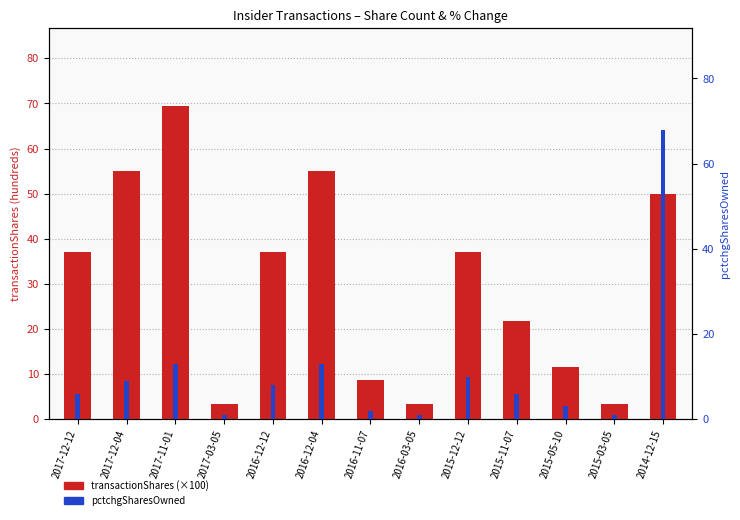

Rank the series at 2015-11-07 from highest to lowest value.

transactionShares (×100), pctchgSharesOwned